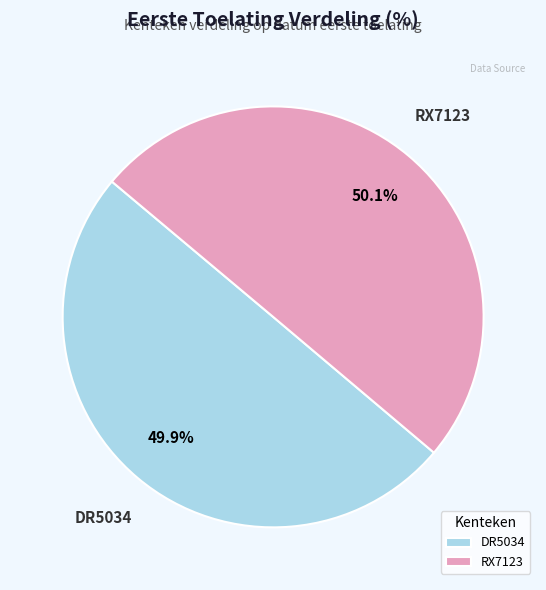

To the nearest percent, what percentage of the pie is DR5034?

50%